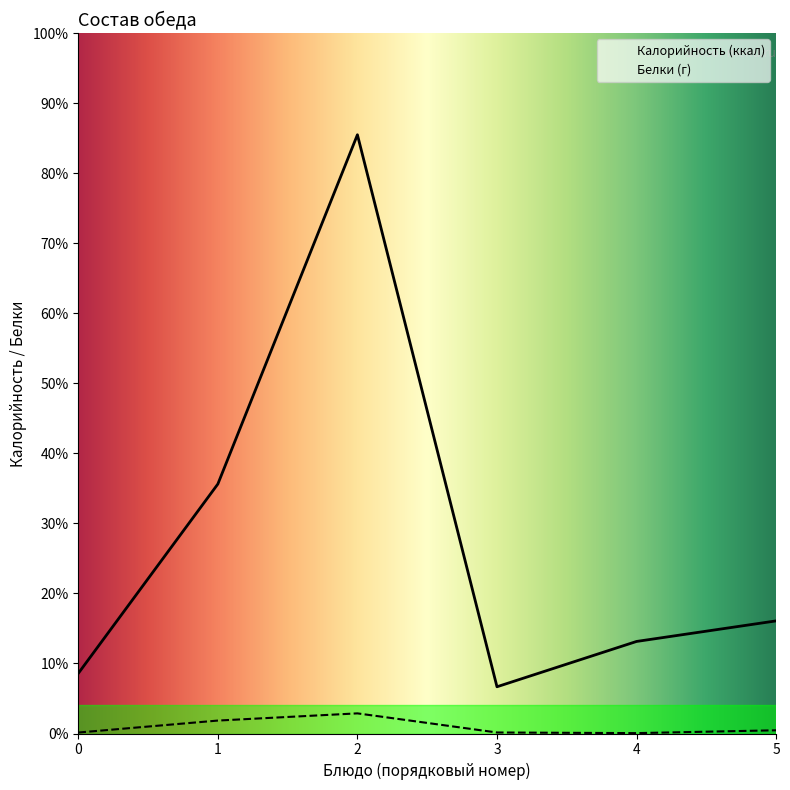

The Калорийность (ккал) series shows 15.2 at 3. True or false?

False